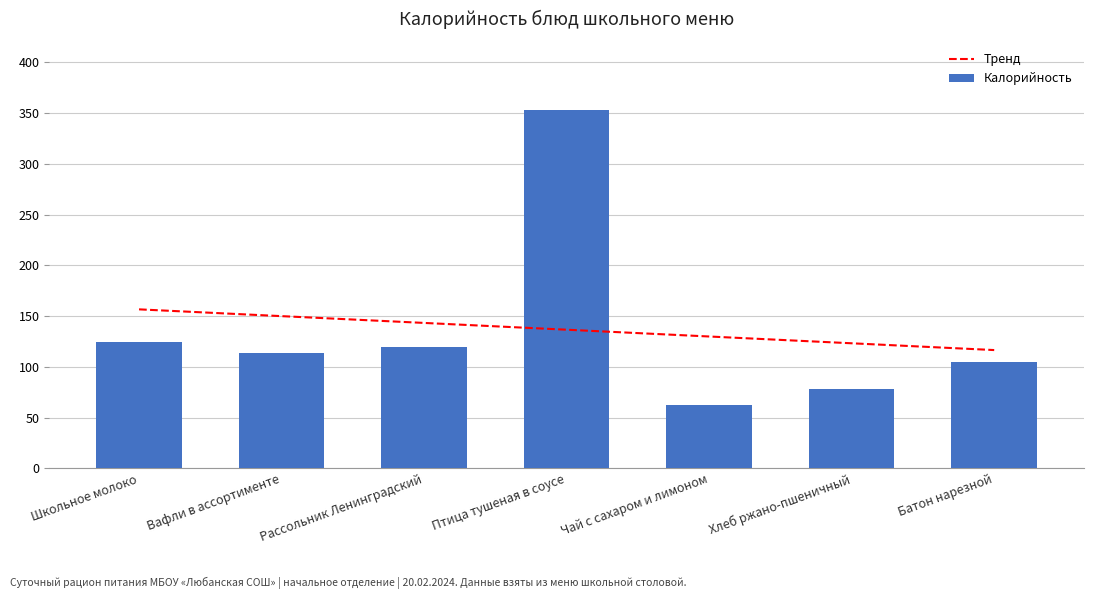

Are the bars horizontal?

No